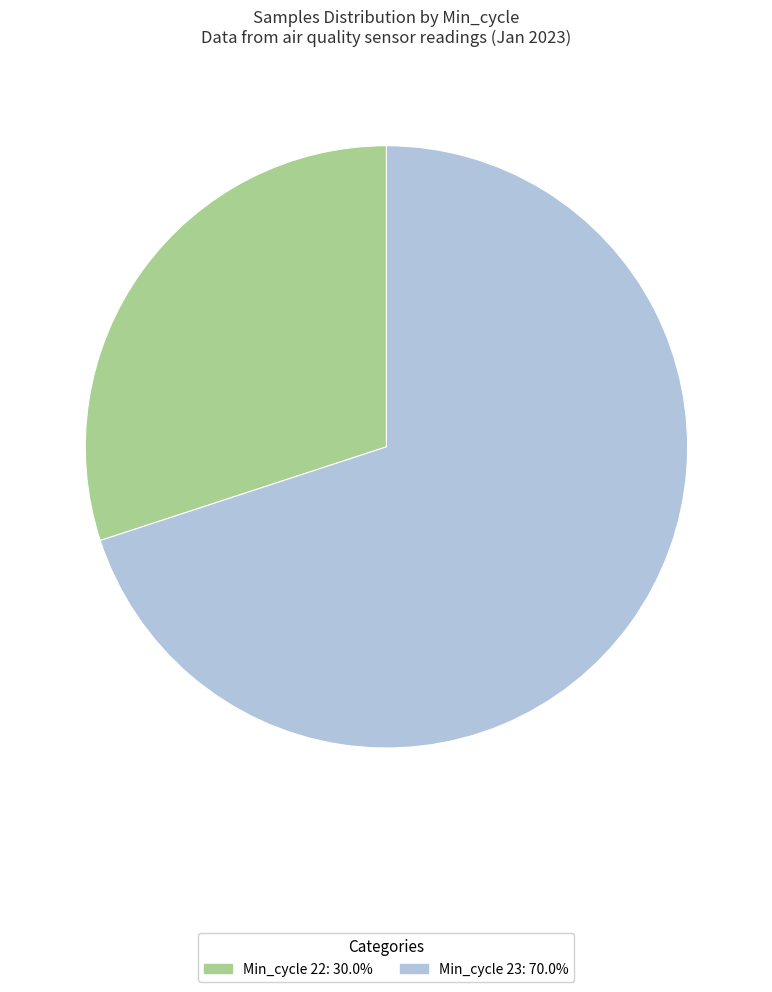

Is there any slice that represents more than half of the pie?

Yes